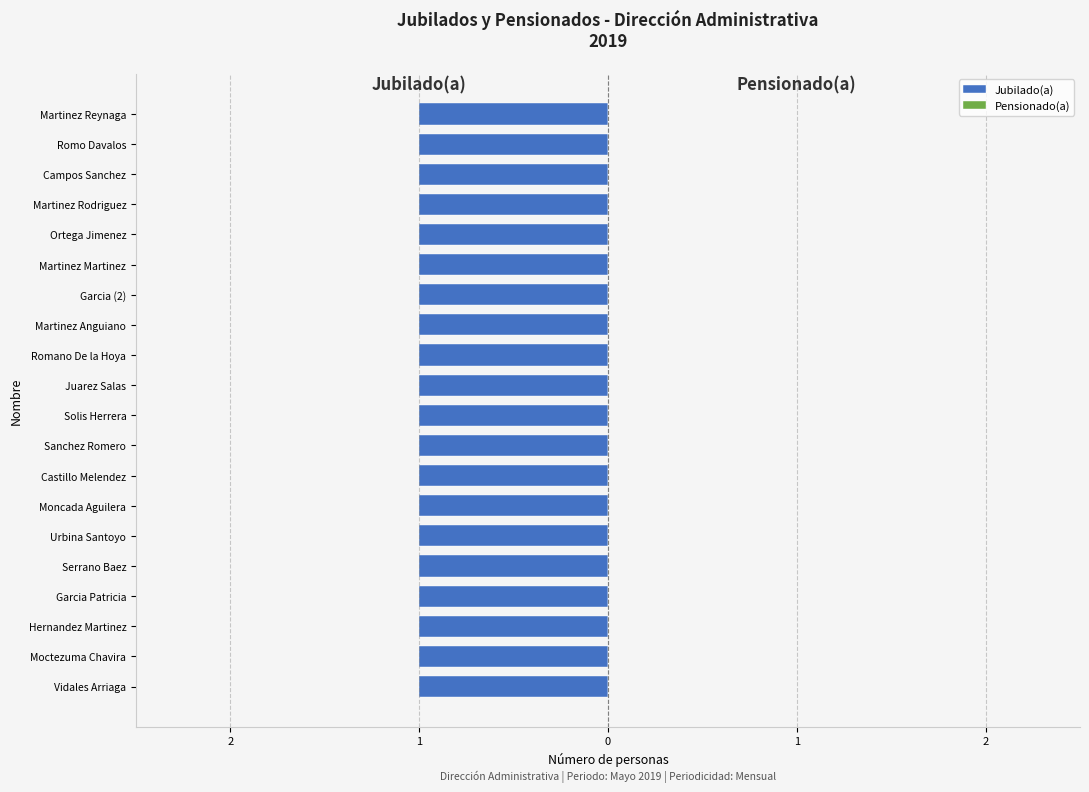

The value of Pensionado at Moctezuma Chavira is 0. True or false?

True